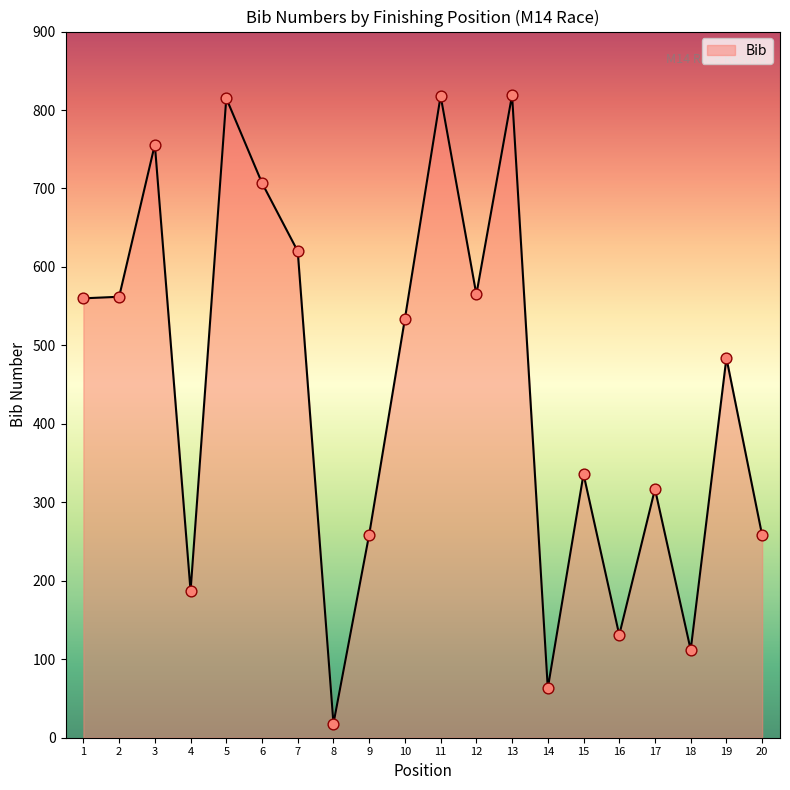

Which has a higher value, 11 or 8?

11